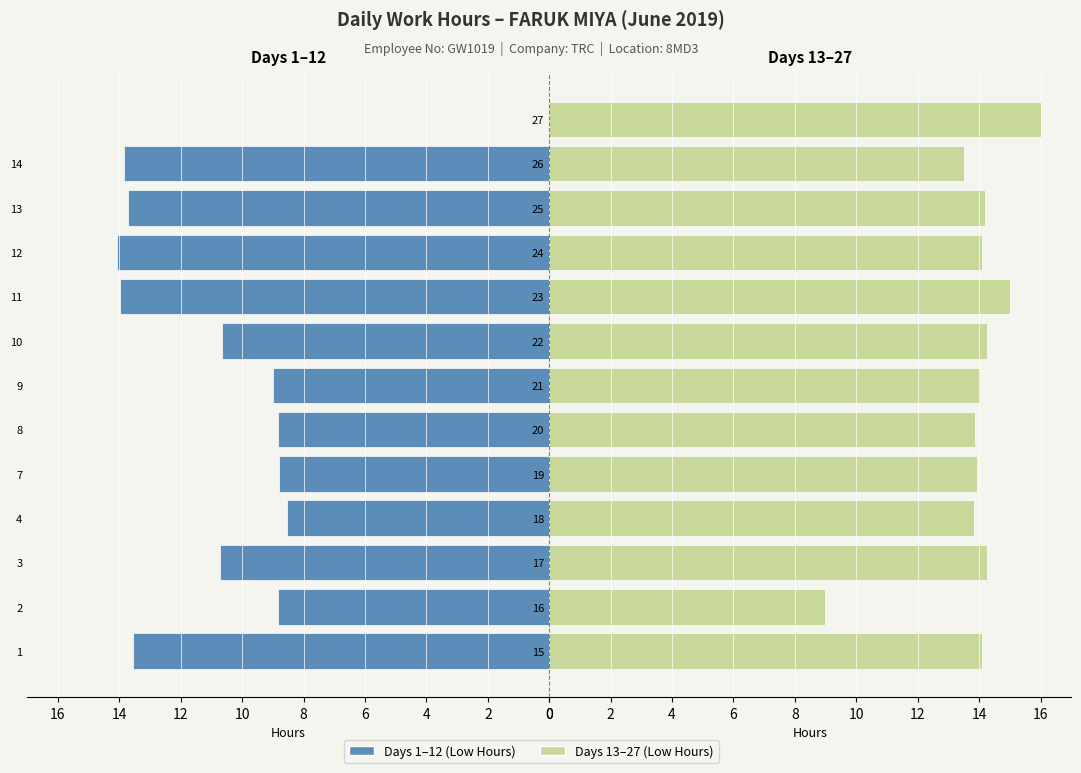

How many distinct data groups are displayed?

2